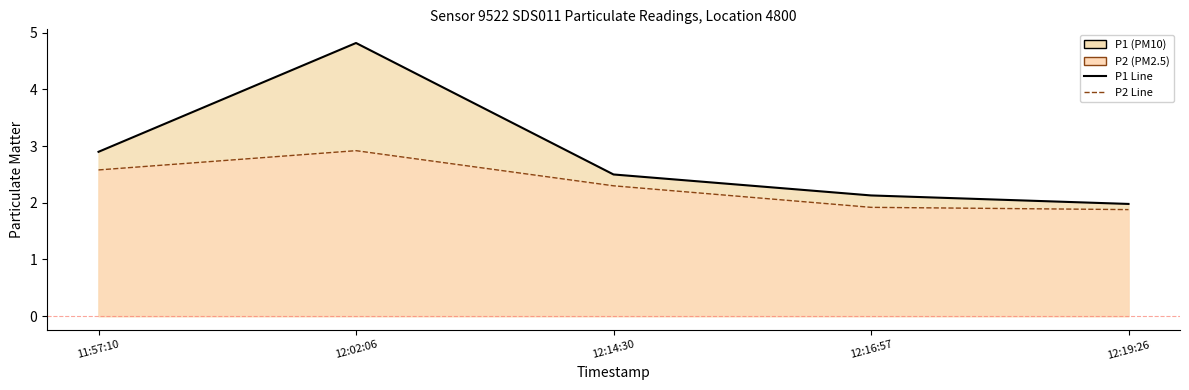

At which category is the sum across all series the highest?

12:02:06